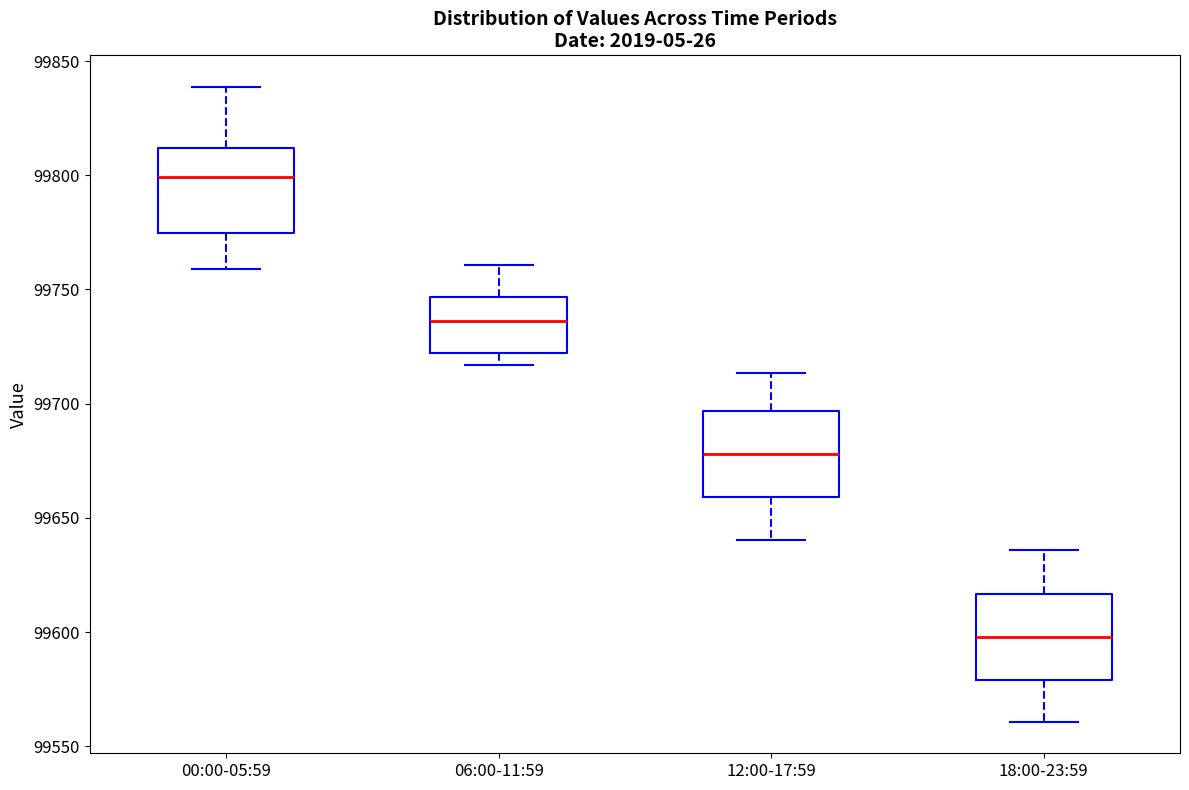

Which box's median line is the highest?

00:00-05:59